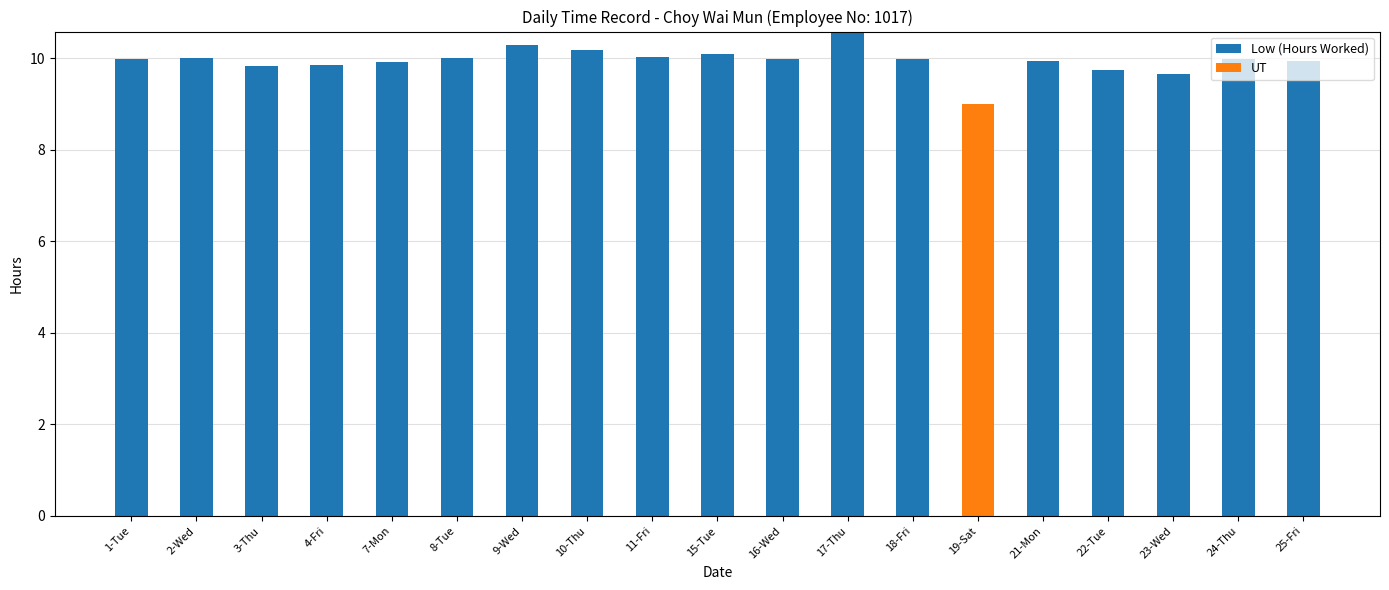

What is the total value across all series at 2-Wed?

10.0